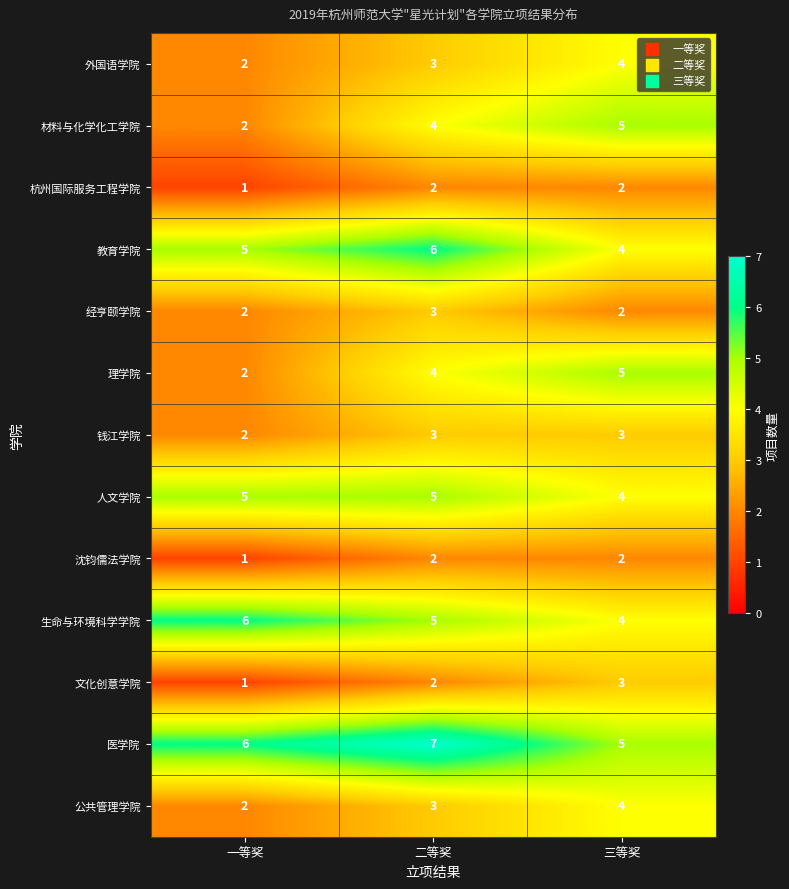

At which category is the sum across all series the highest?

二等奖